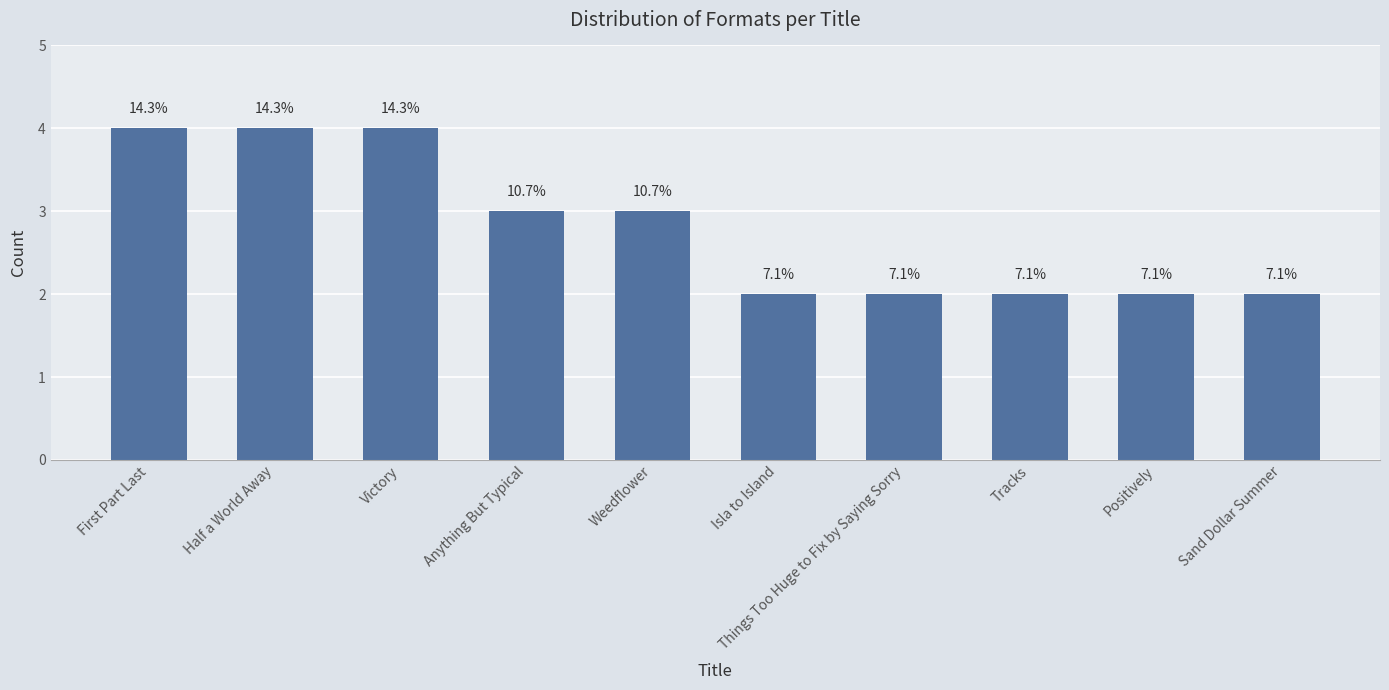

Reading left to right, extract all data points from this chart.

First Part Last=4	Half a World Away=4	Victory=4	Anything But Typical=3	Weedflower=3	Isla to Island=2	Things Too Huge to Fix by Saying Sorry=2	Tracks=2	Positively=2	Sand Dollar Summer=2